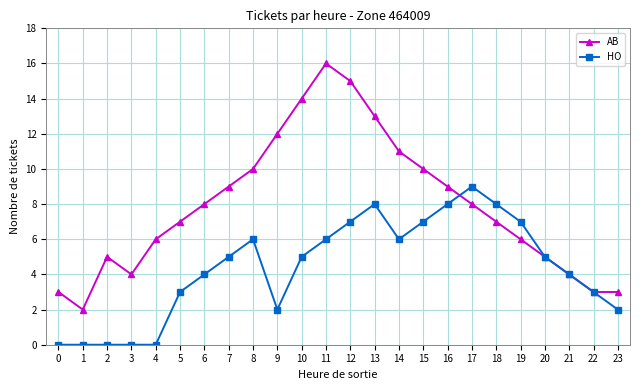

Read the HO value at 13.

8